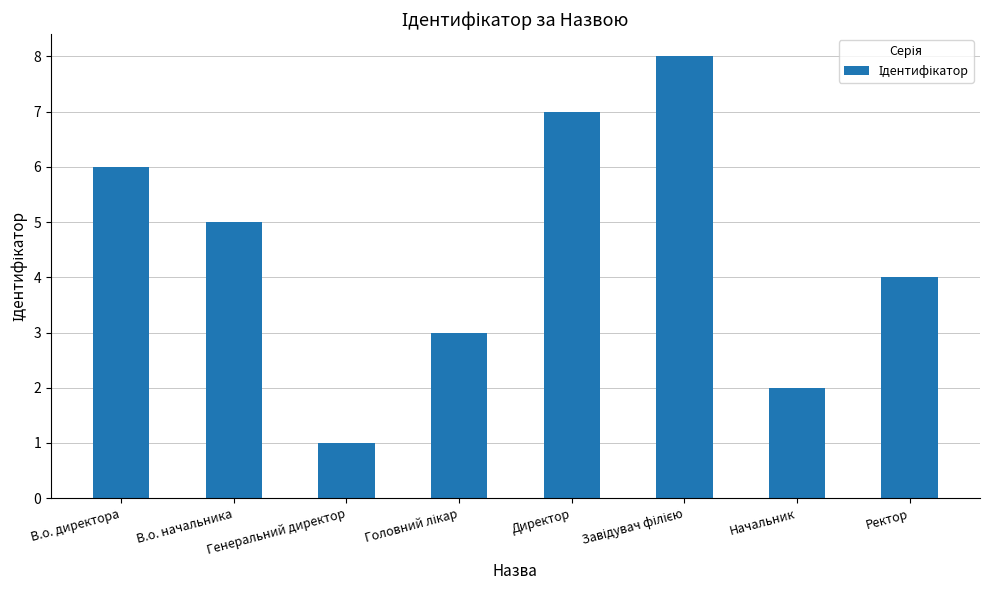

What is the label of the 1st bar from the right?

Ректор